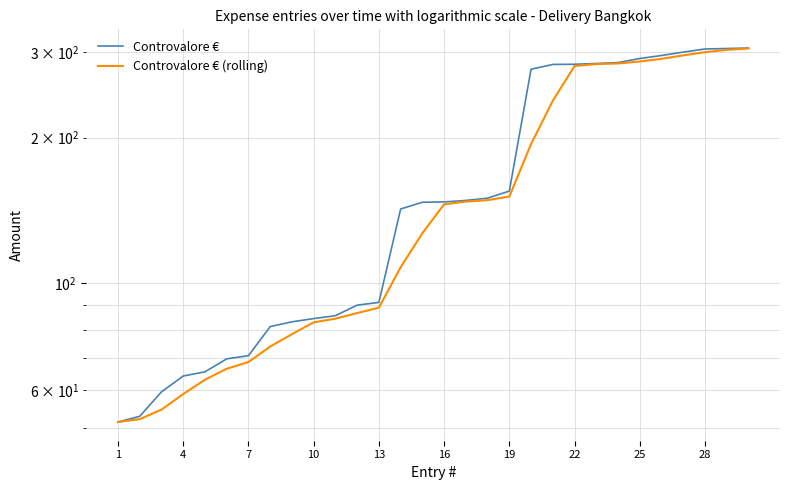

Is it true that Controvalore € (rolling) equals 305.7 at 29?

True